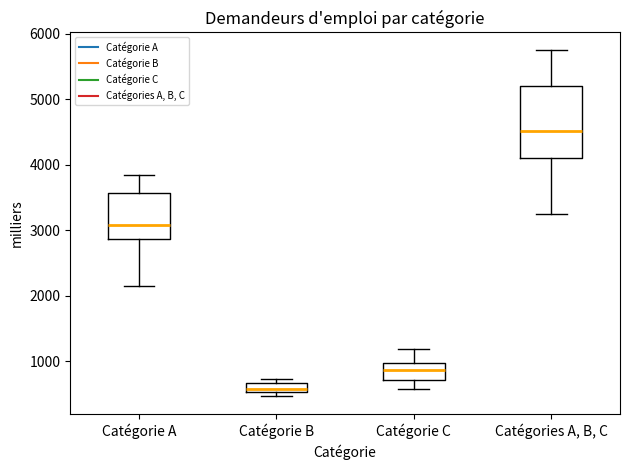

Comparing the boxes themselves (not the whiskers), which one is the tallest?

Catégories A, B, C